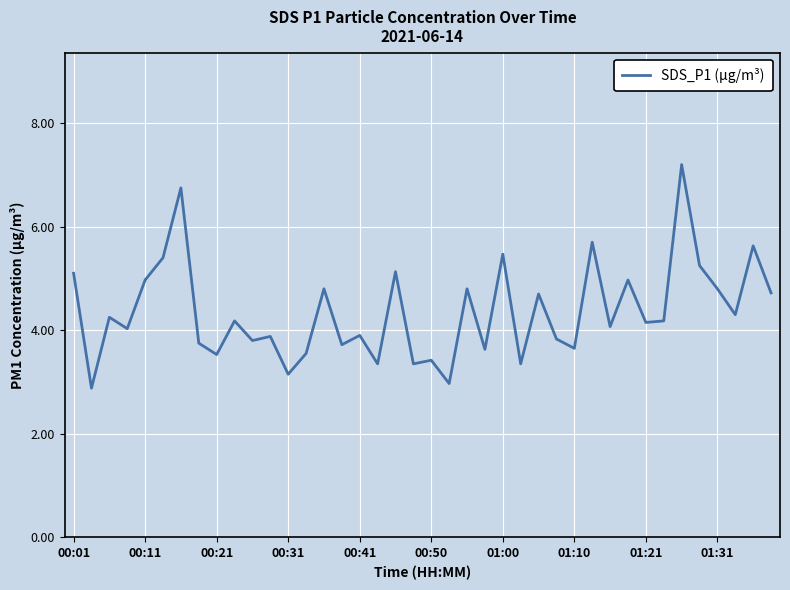

What is the difference between the maximum and minimum values?

4.3